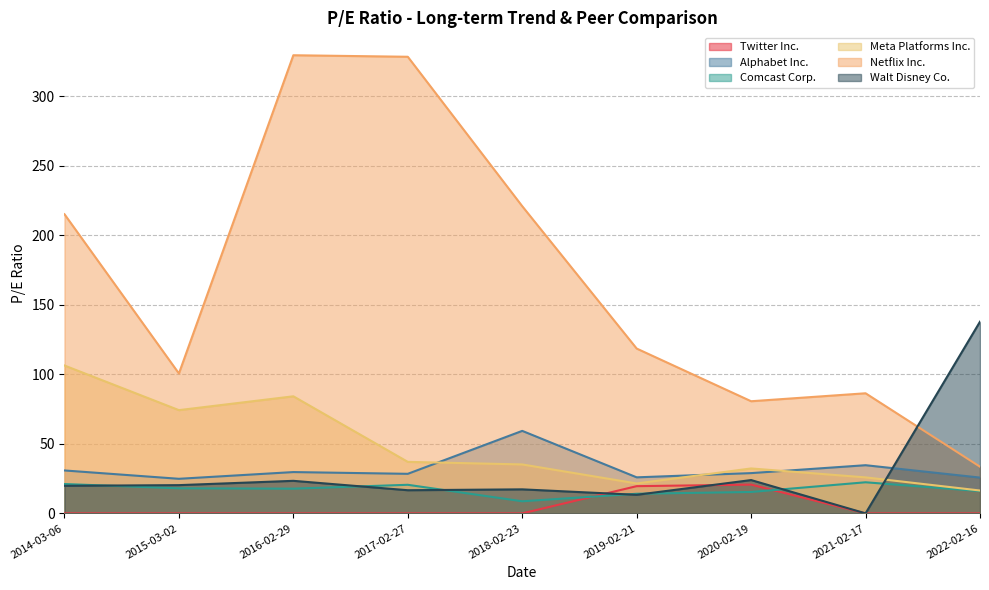

What is the sum of all Alphabet Inc. values?

288.5